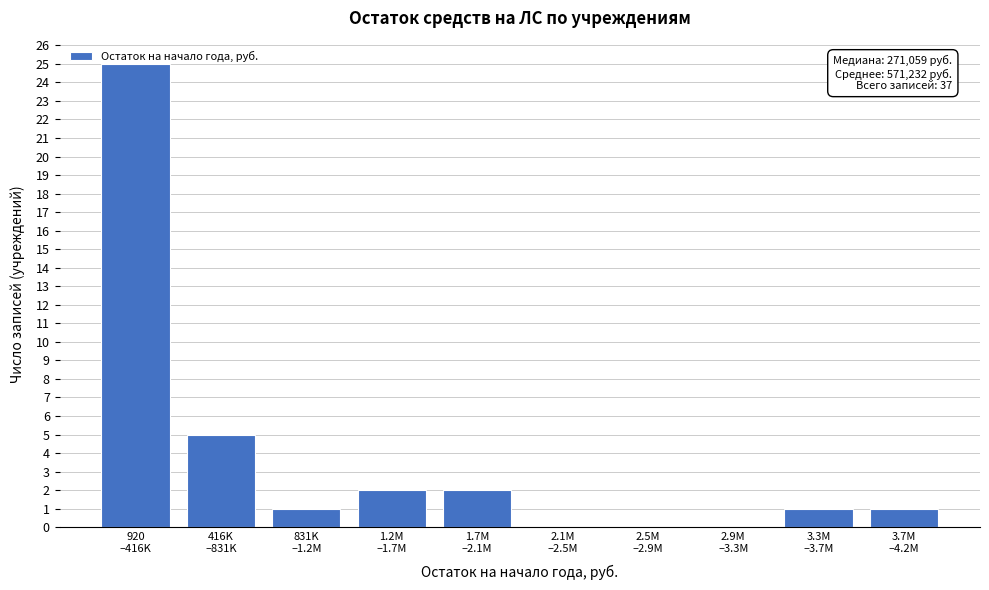

What is the sum of all values?

37